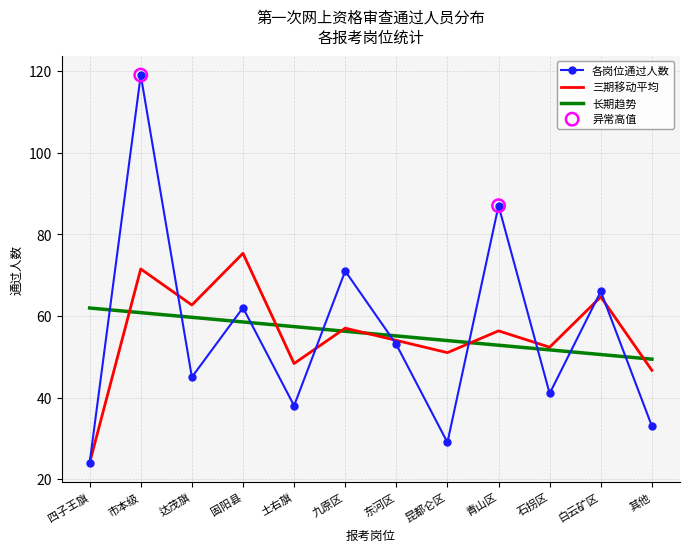

At which category is the sum across all series the highest?

市本级